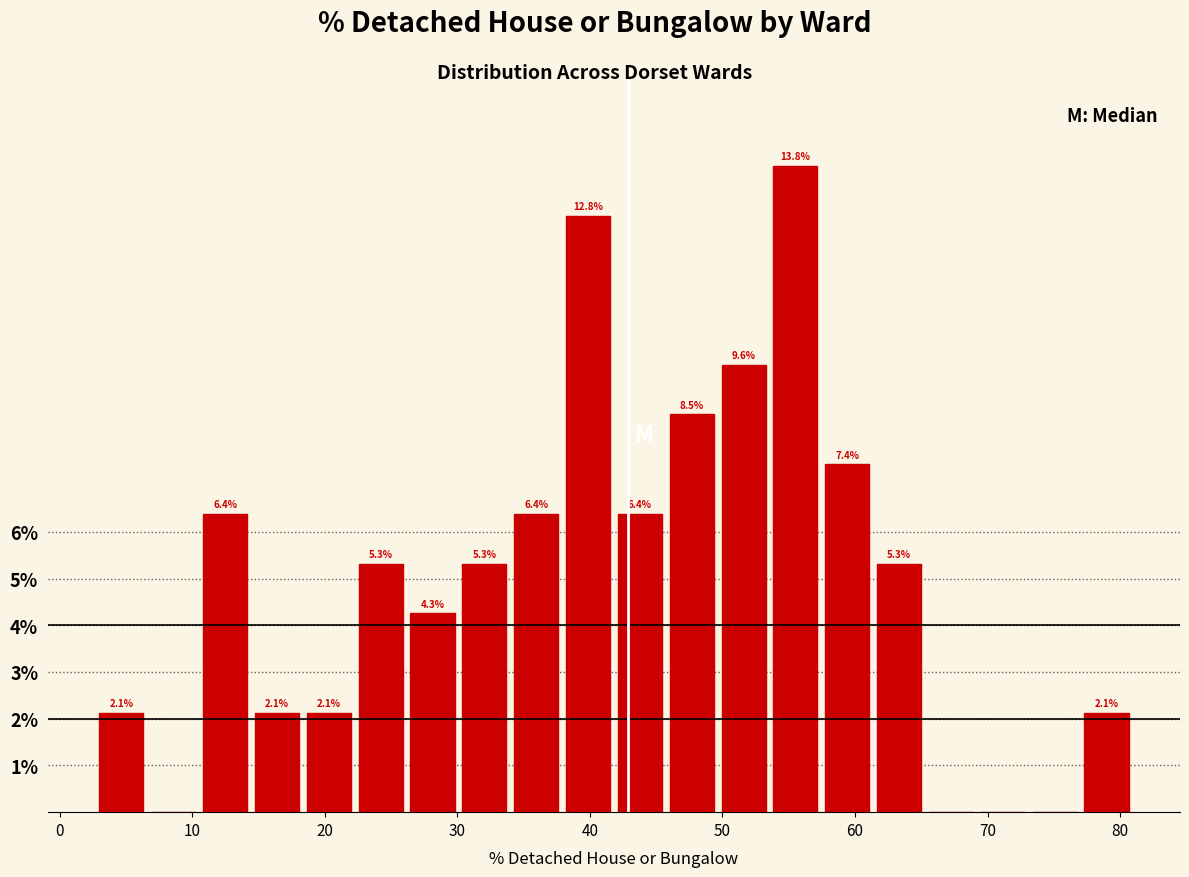

Read against the x-axis, roughly where is the centre of the tallest bar?

56